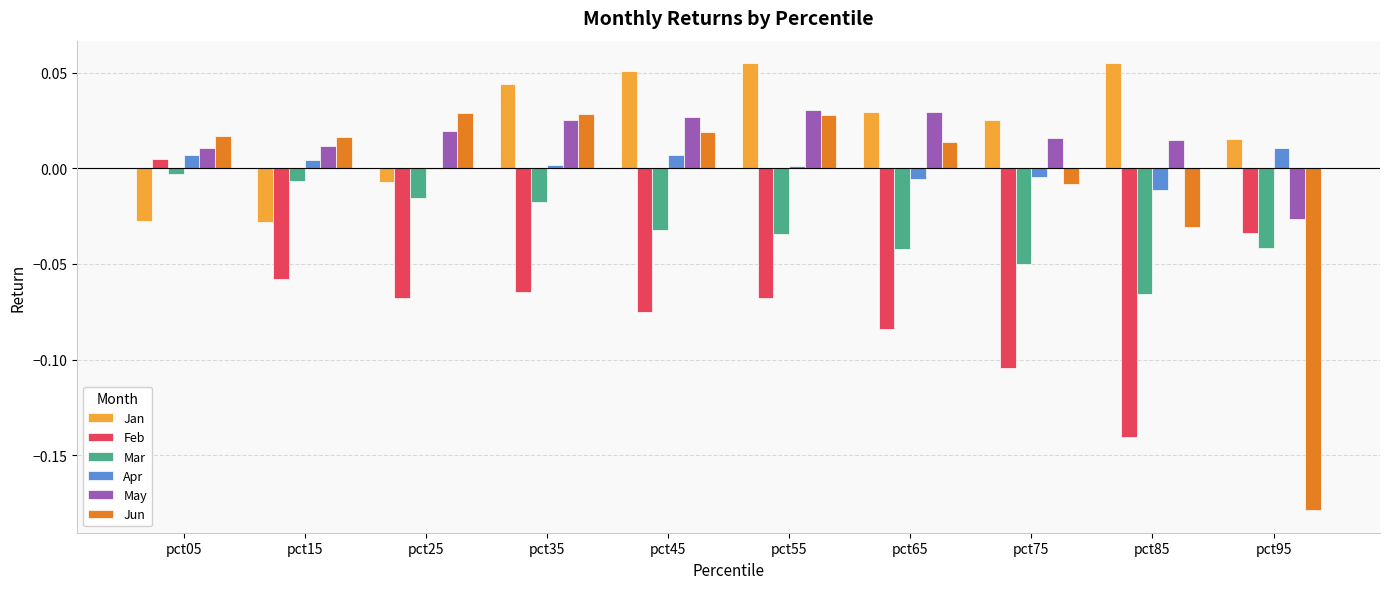

True or false: Apr has a value of -0.0 at pct25.

True